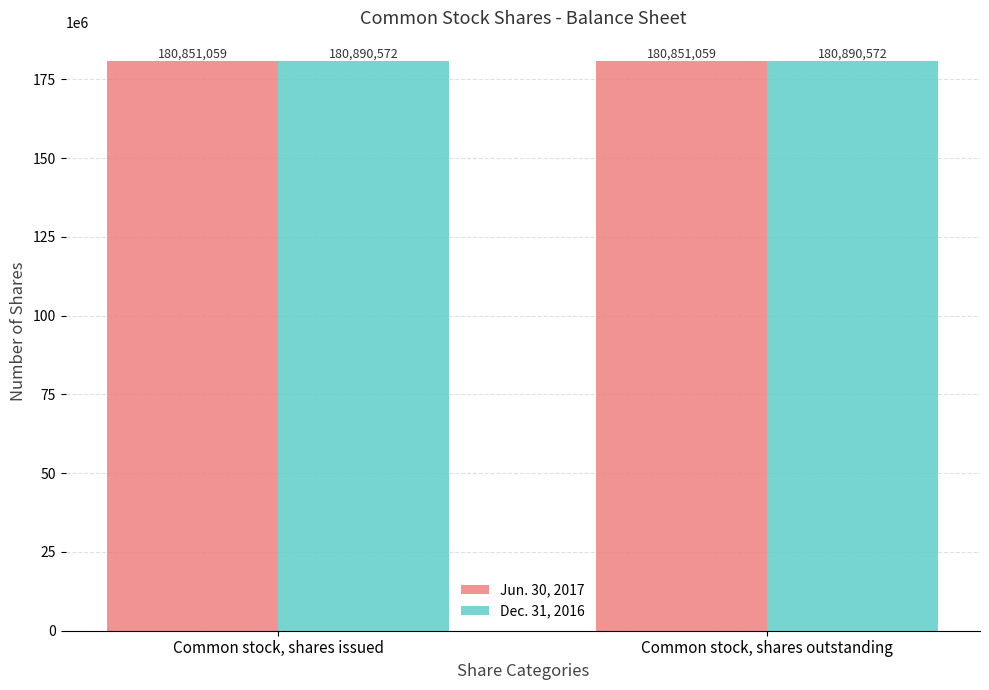

Is it true that Dec. 31, 2016 equals 180890572 at Common stock, shares issued?

True